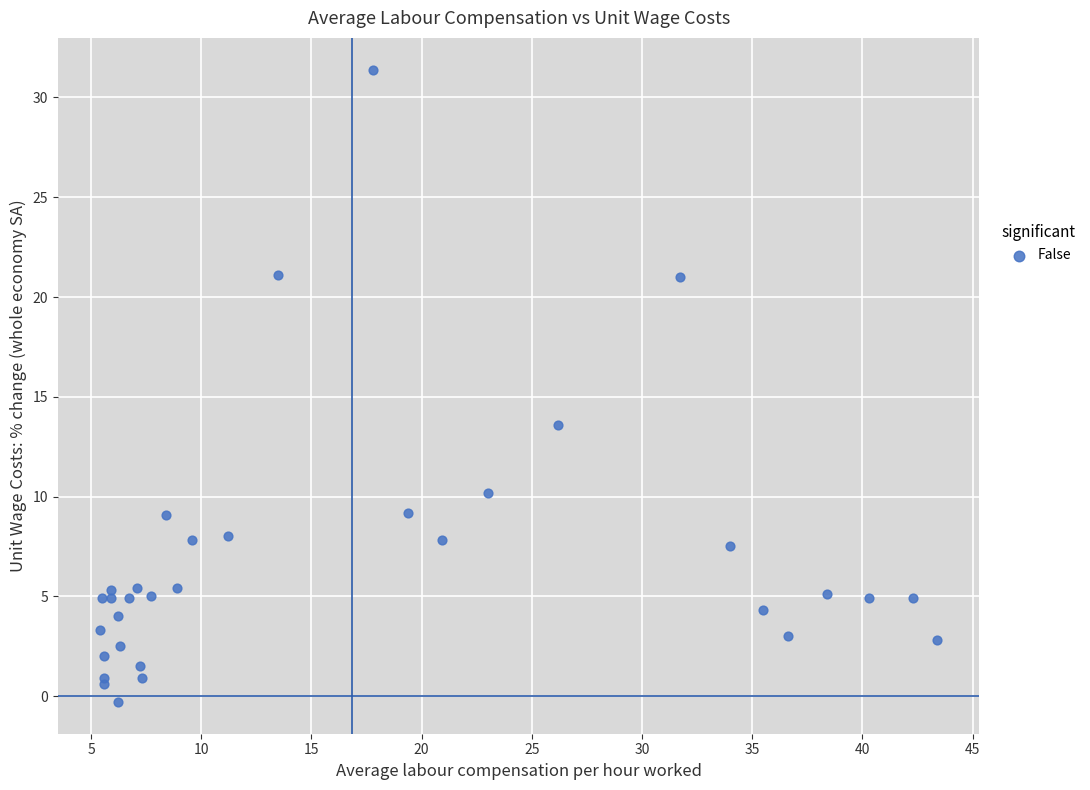

What Y value in the scatter plot is closest to 15?

13.6